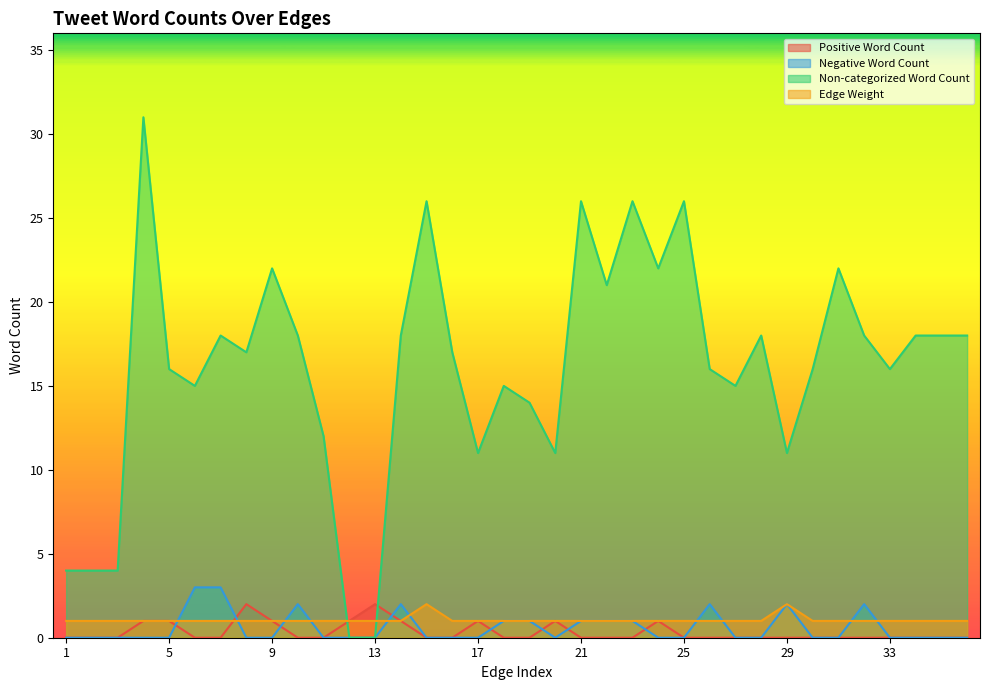

The value of Edge Weight at 6 is 1. True or false?

True